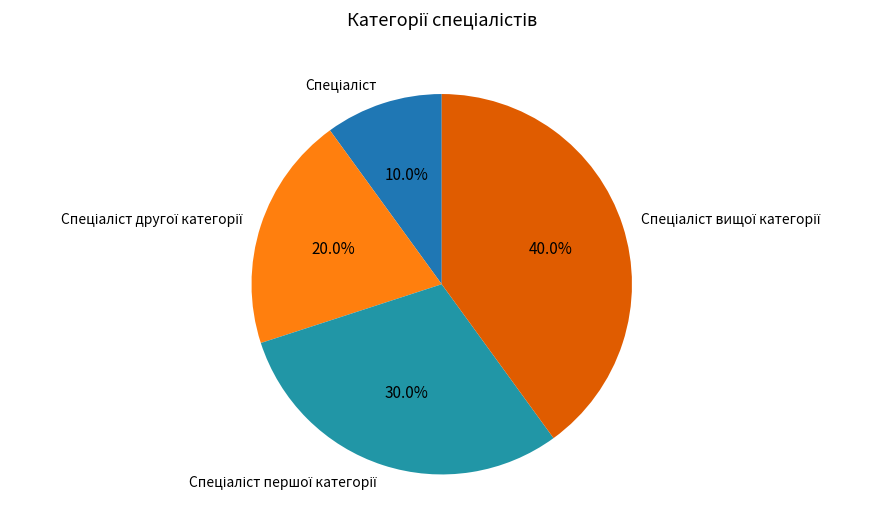

Is there a majority slice in this chart?

No